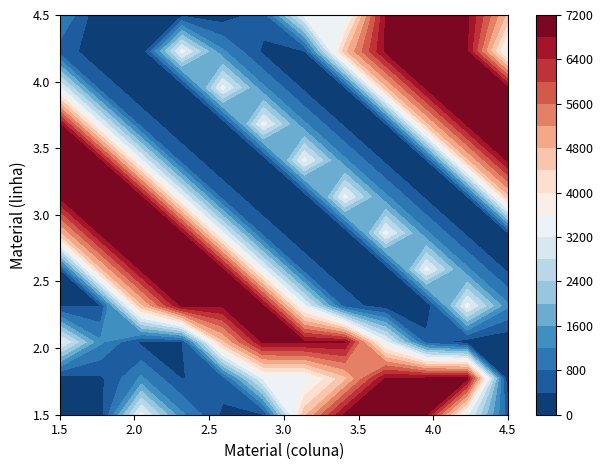

Which has a higher value, 10 or 0?

10